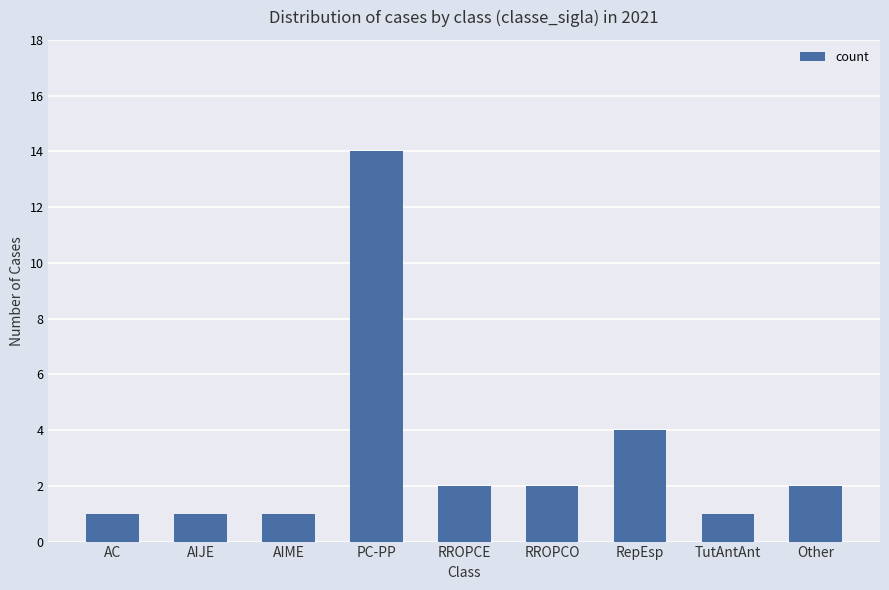

Reading right to left, transcribe all the data shown in this chart.

2	1	4	2	2	14	1	1	1